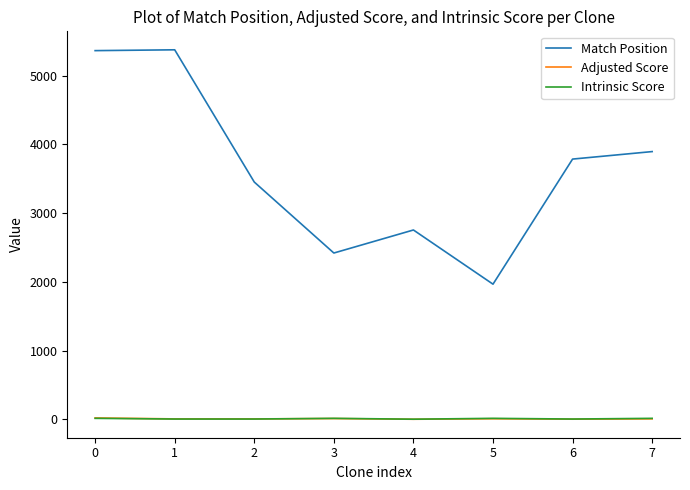

True or false: Adjusted Score and Match Position intersect in this chart.

False